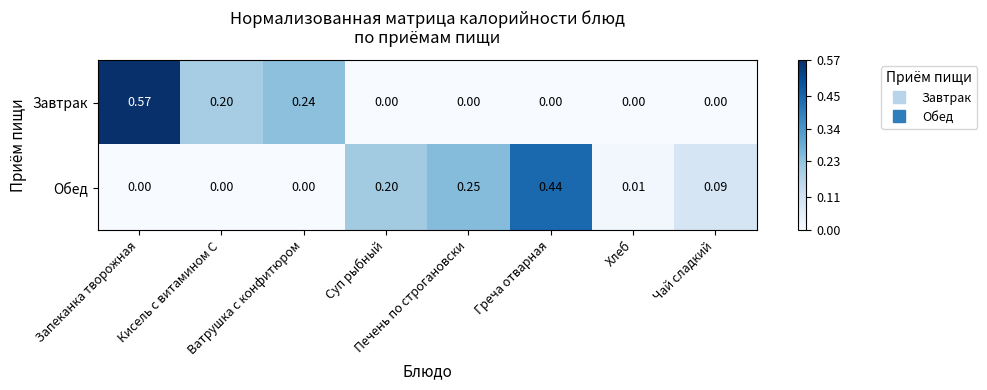

List the series in order of their overall mean, lowest first.

Обед, Завтрак